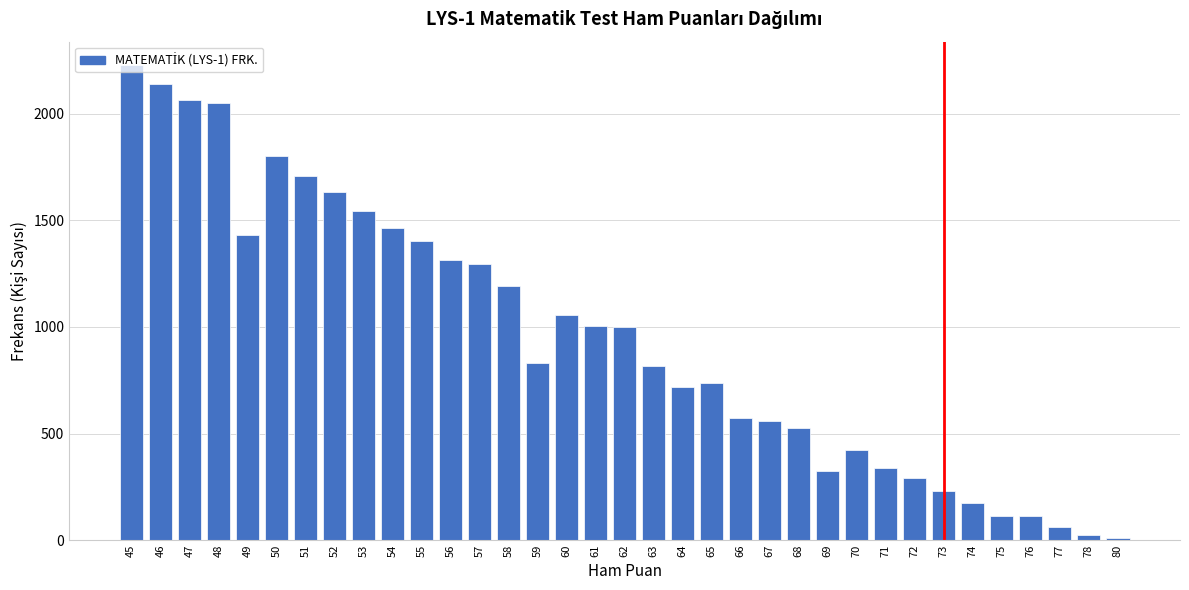

What is the change in value from 48 to 55?

-645